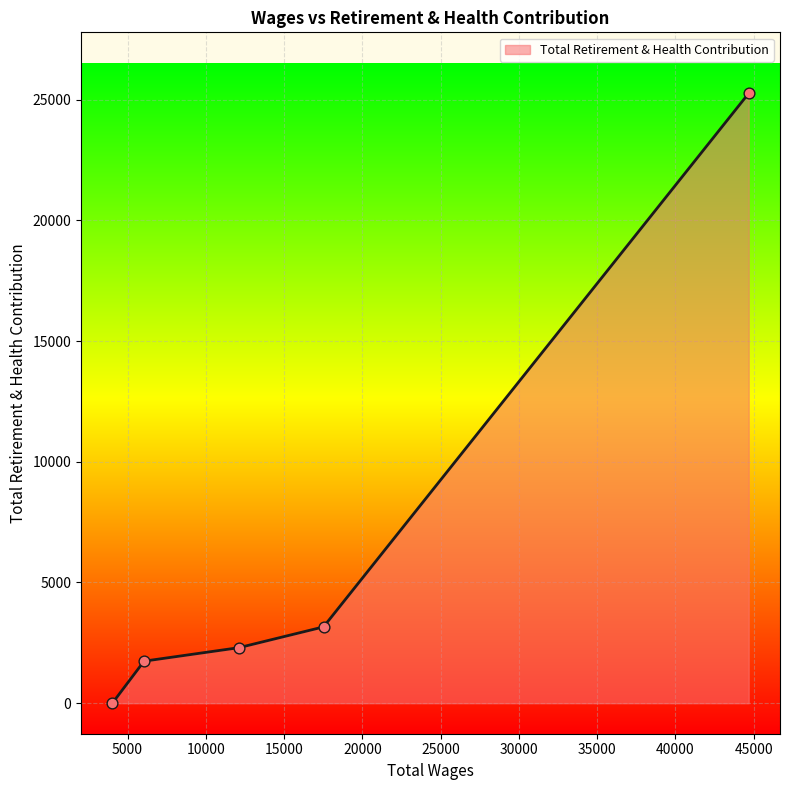

True or false: there are more than 1 points higher than both neighbors.

False